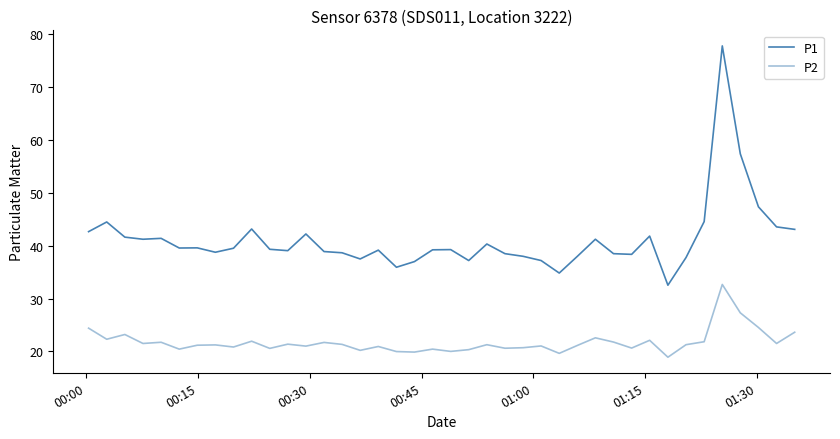

Which series has the widest spread of values?

P1